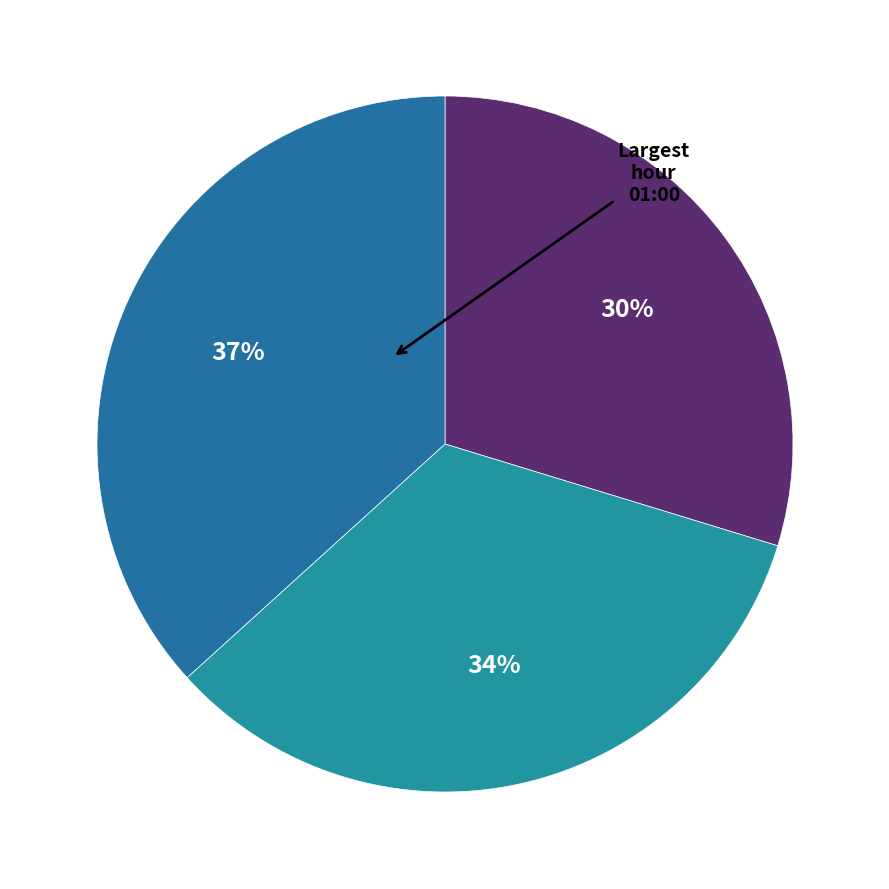

Is there any slice that represents more than half of the pie?

No